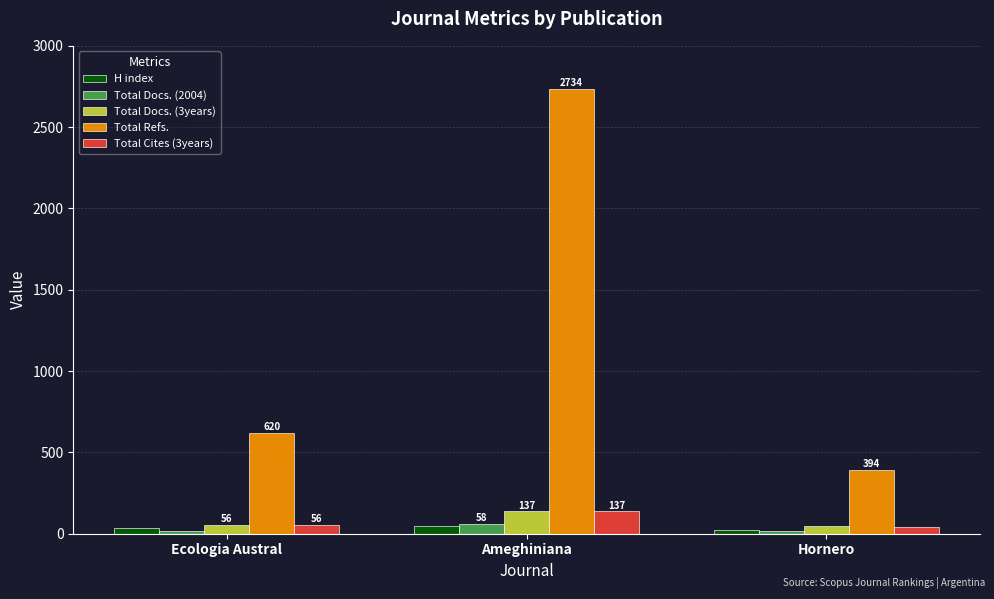

Reading left to right, extract all data points from this chart.

H index: 35	45	21
Total Docs. (2004): 18	58	14
Total Docs. (3years): 56	137	49
Total Refs.: 620	2734	394
Total Cites (3years): 56	137	44